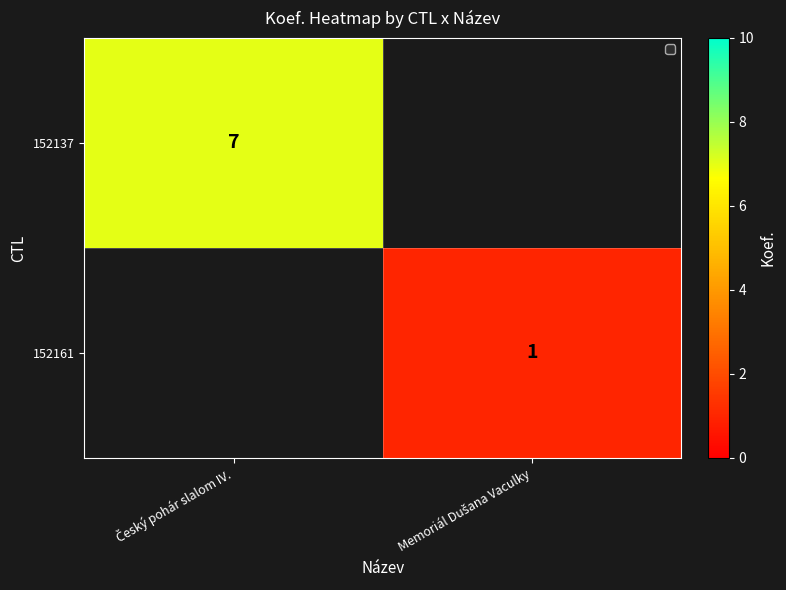

At Český pohár slalom IV., list the series in order from smallest to largest.

152161, 152137